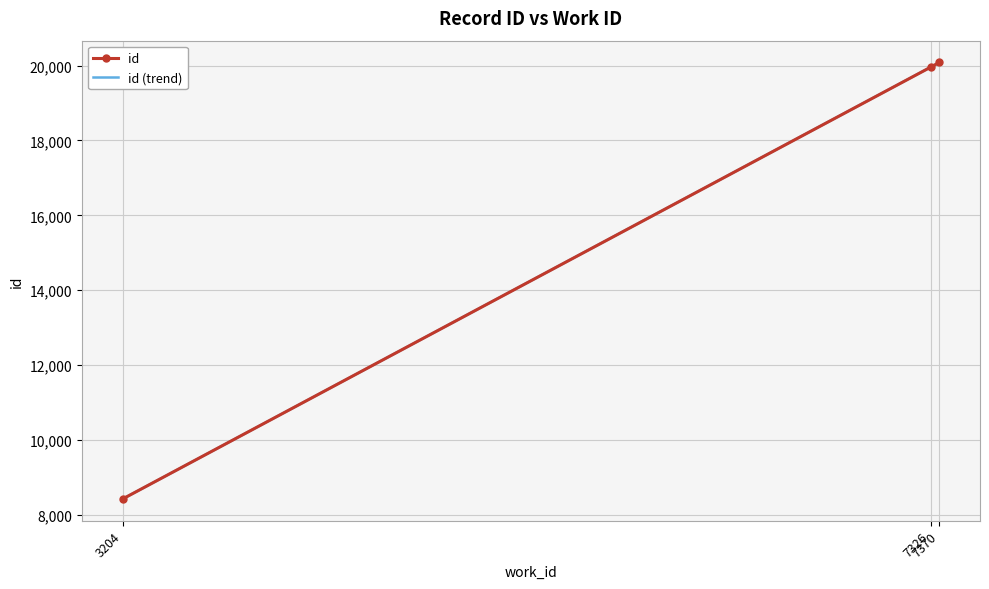

How many distinct data groups are displayed?

2